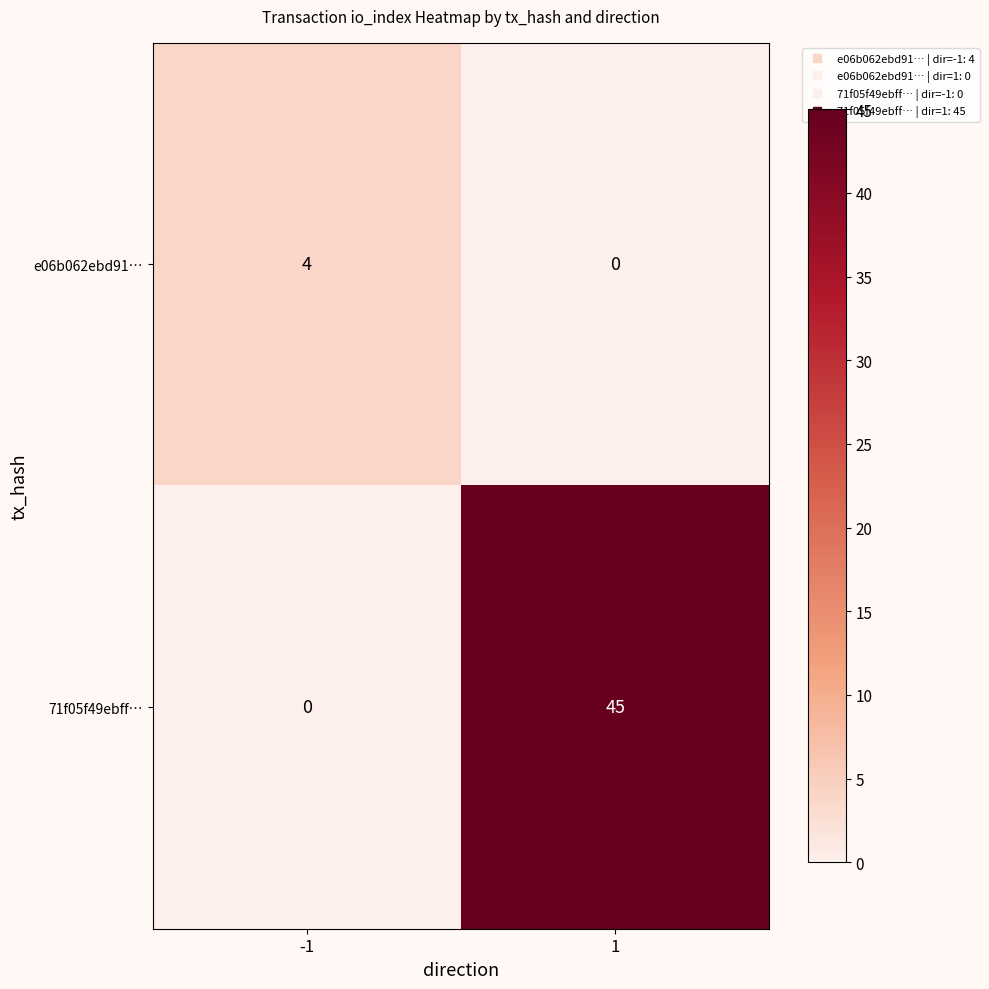

What is the difference between the highest and lowest values at 1?

45